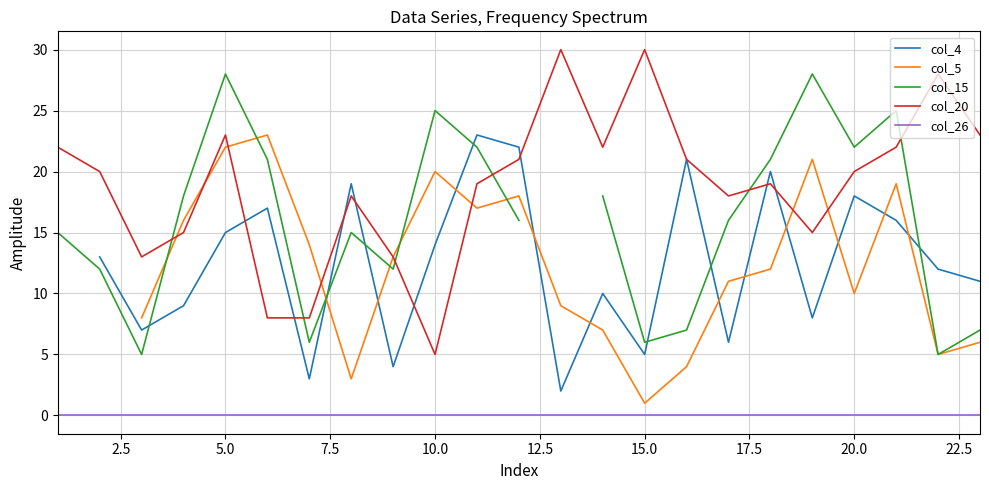

At which label does col_20 reach its minimum?

10.0